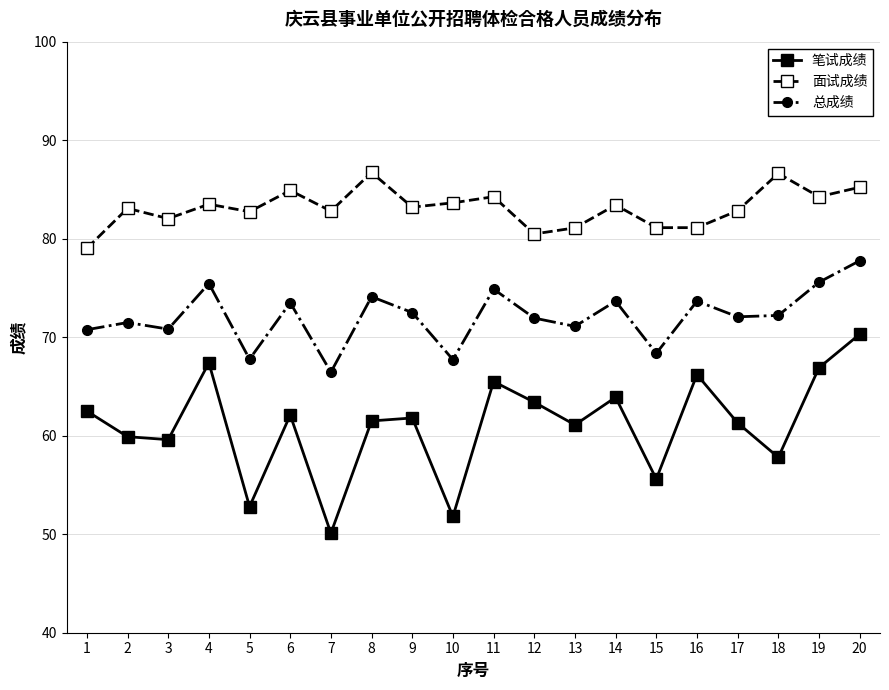

At which category is the sum across all series the highest?

20